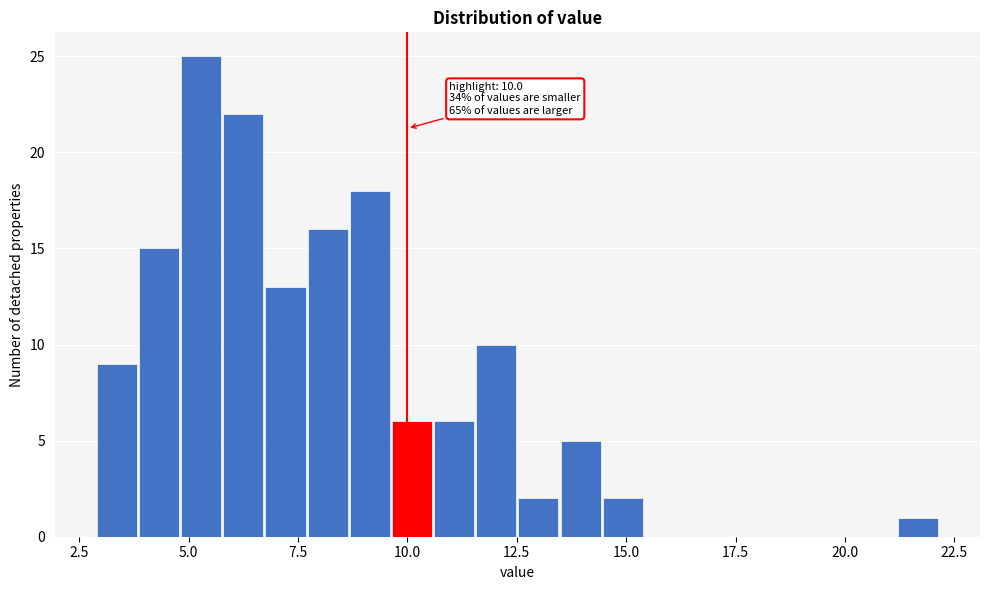

Around what value on the x-axis is the tallest bar? Give the approximate position of its centre, as read against the axis.

5.5